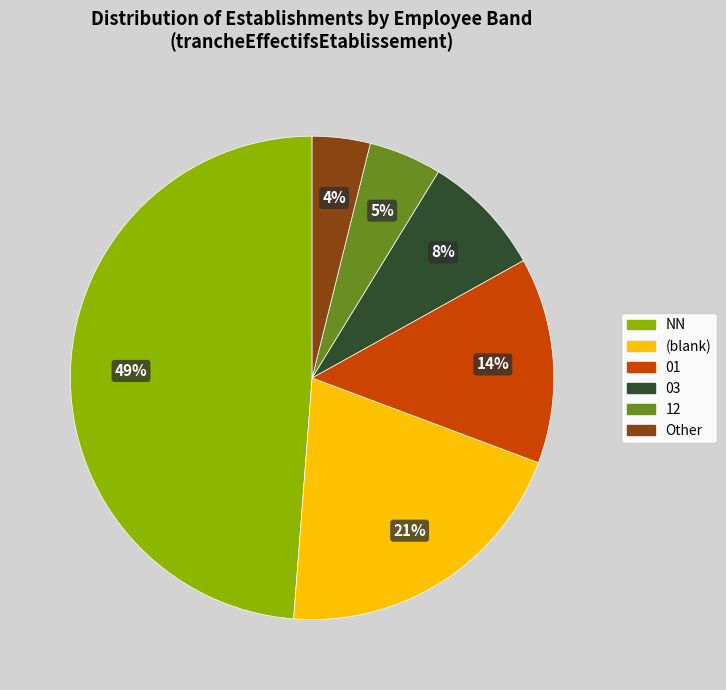

How many segments does this pie chart have?

6